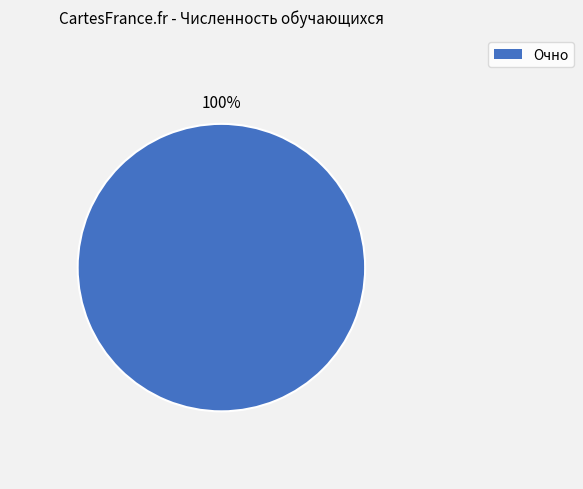

Is there any slice that represents more than half of the pie?

Yes